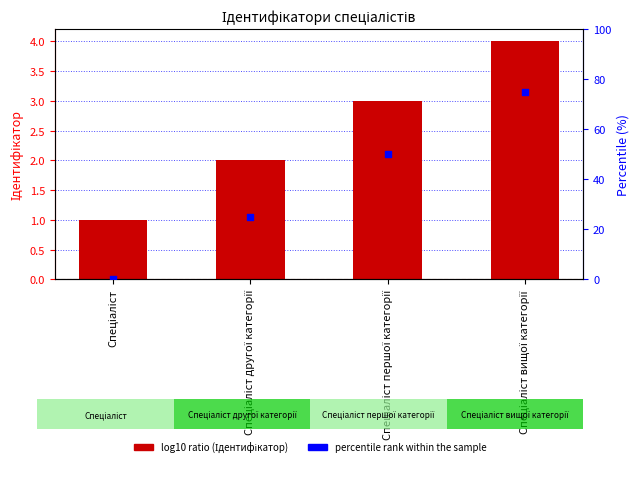

Which series contains the highest Y value?

percentile rank within the sample